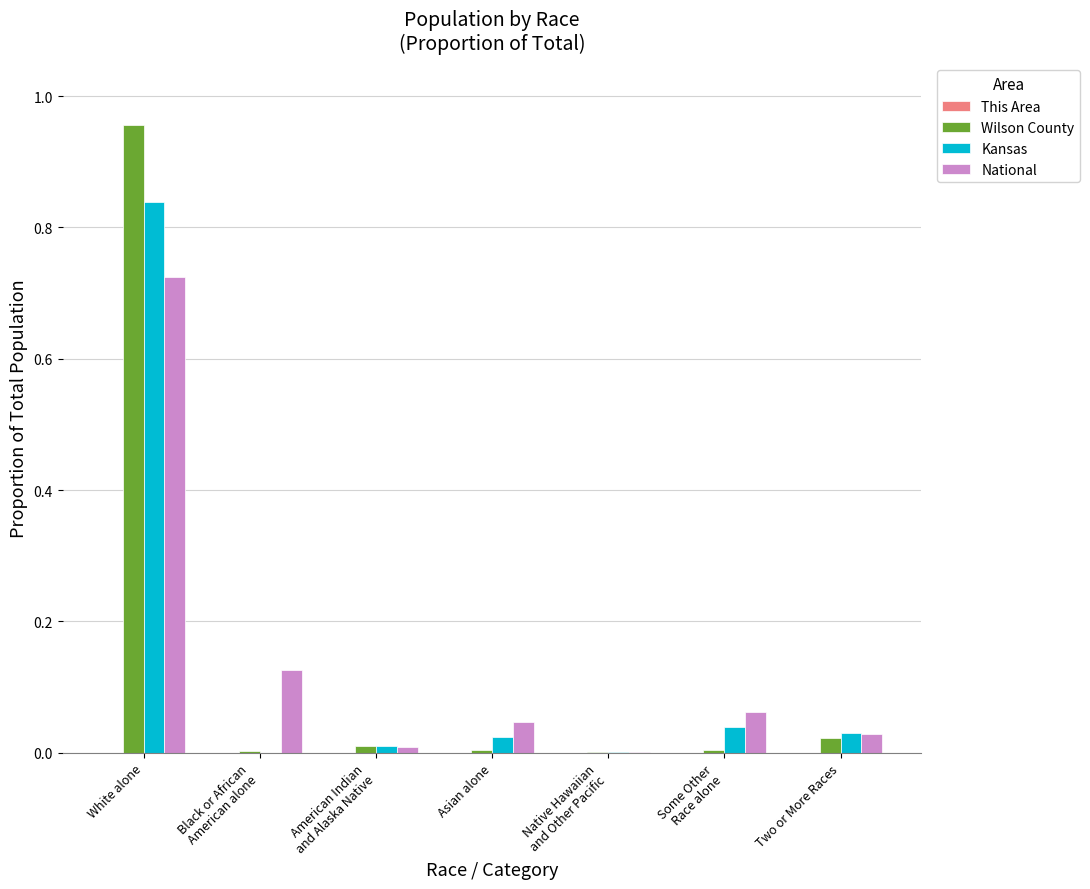

Are the bars grouped side by side (vs. stacked)?

Yes